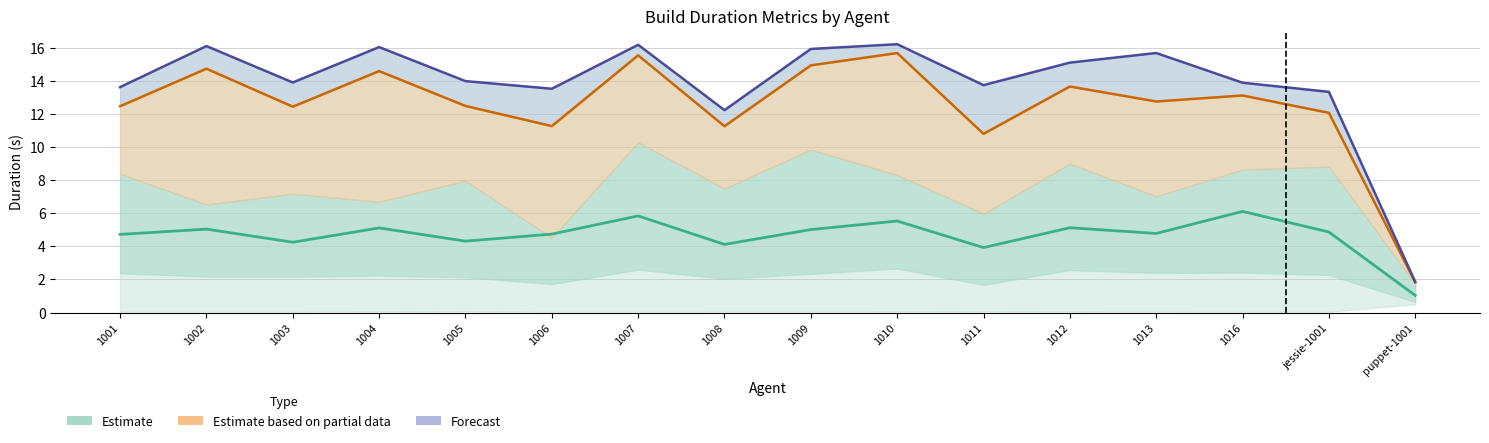

True or false: Mean has a value of 9.0 at 1010.

False